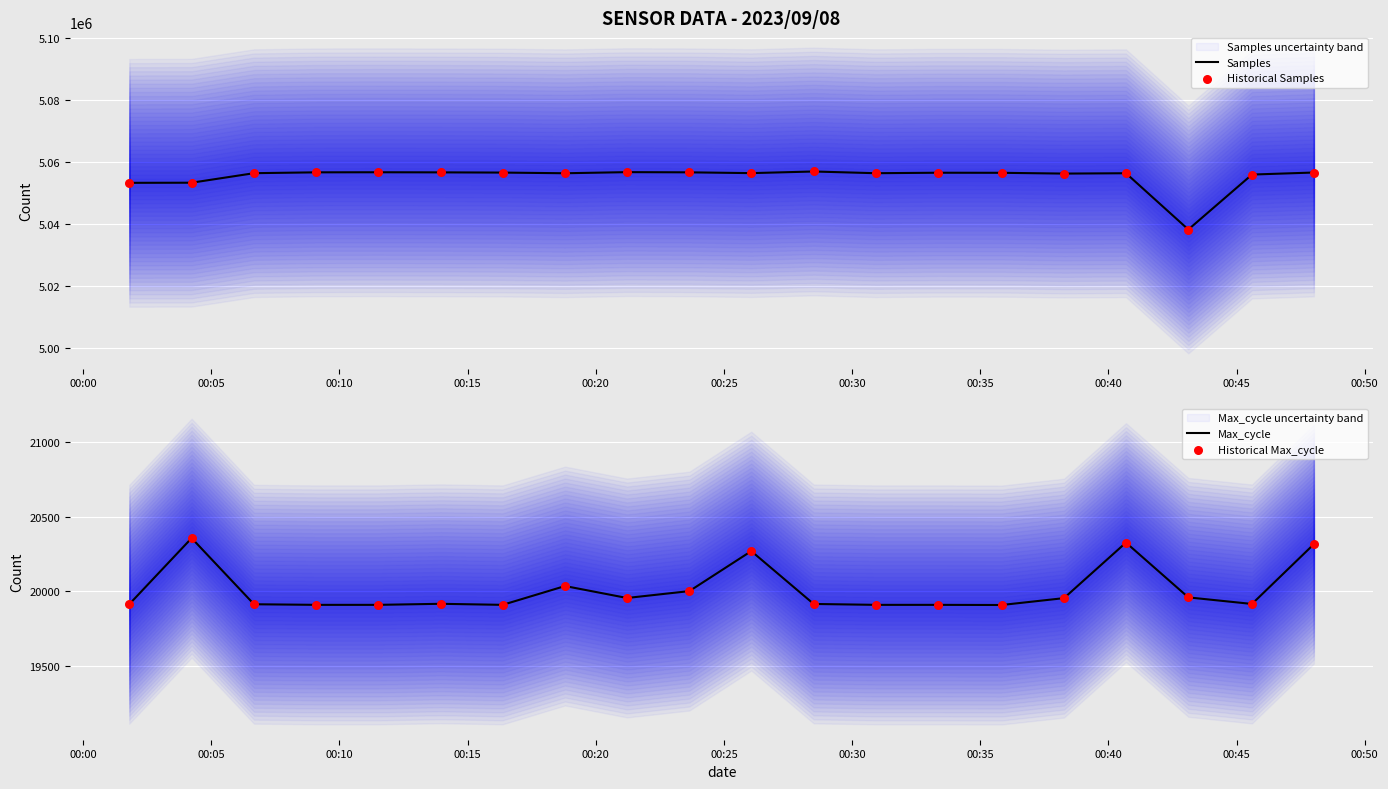

Which series reaches the maximum Y coordinate?

Samples